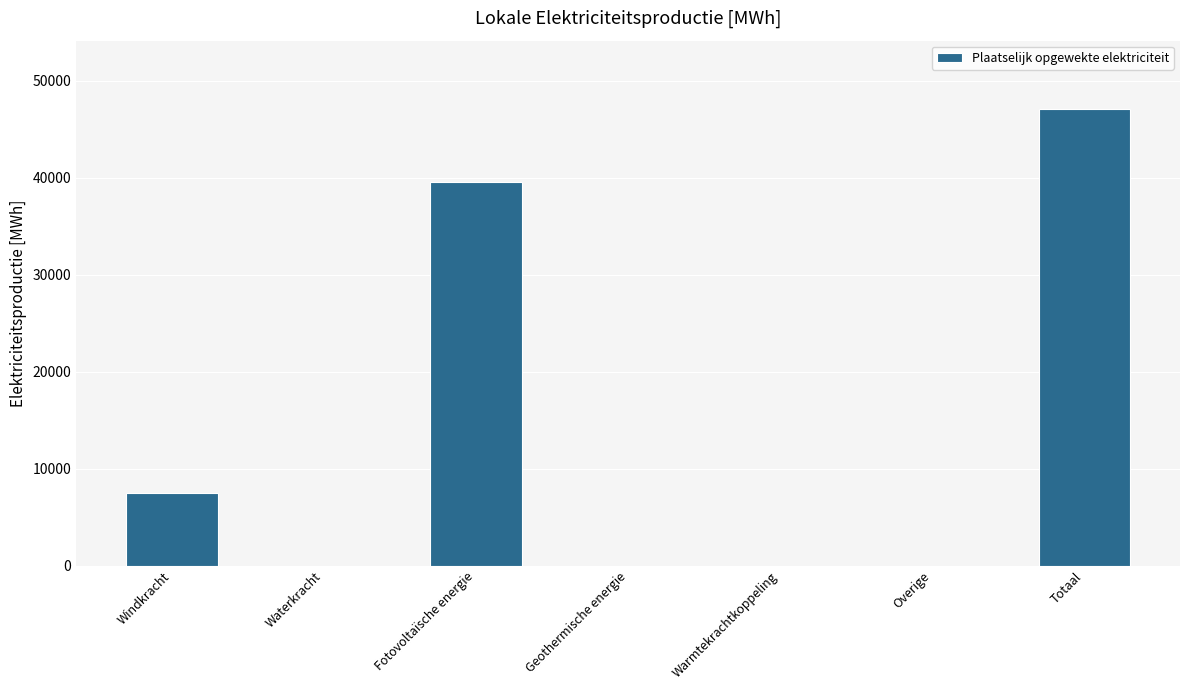

What is the sum of the values at Totaal and Geothermische energie?

47061.5